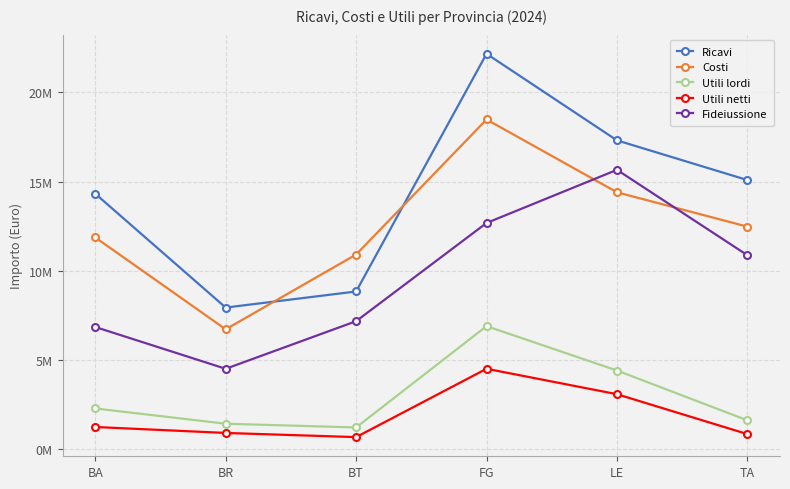

True or false: Fideiussione has a value of 25051941.9 at LE.

False